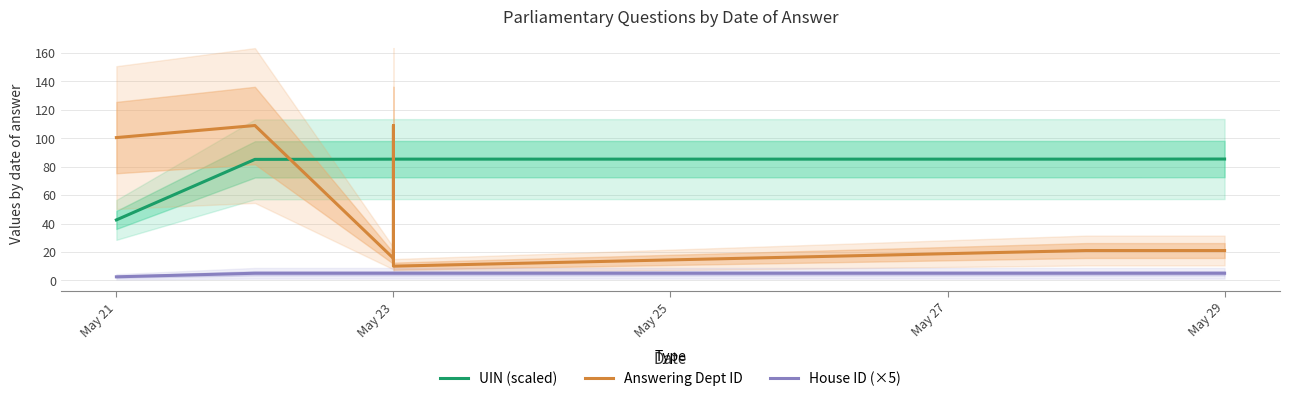

Rank the series by their maximum value, from lowest to highest.

House ID (×5), UIN (scaled), Answering Dept ID